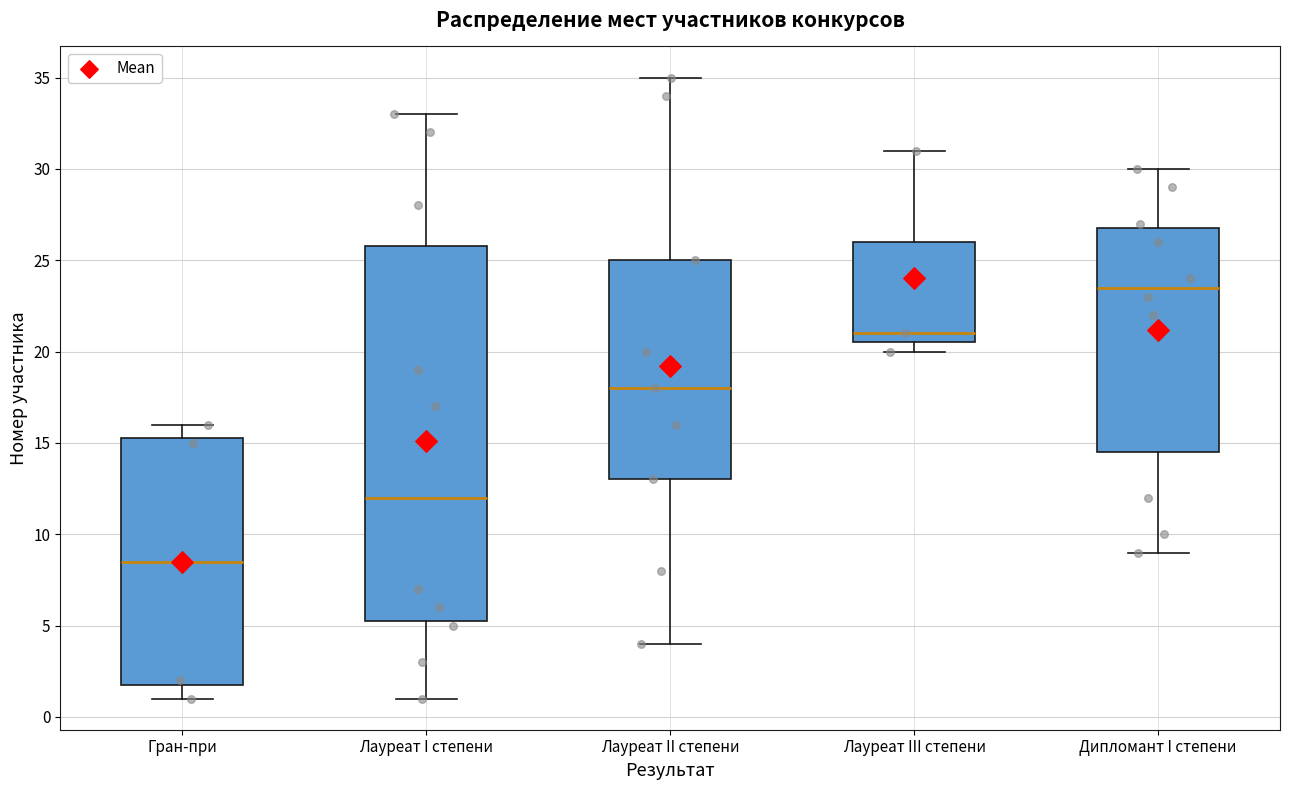

Comparing the boxes themselves (not the whiskers), which one is the tallest?

Лауреат I степени